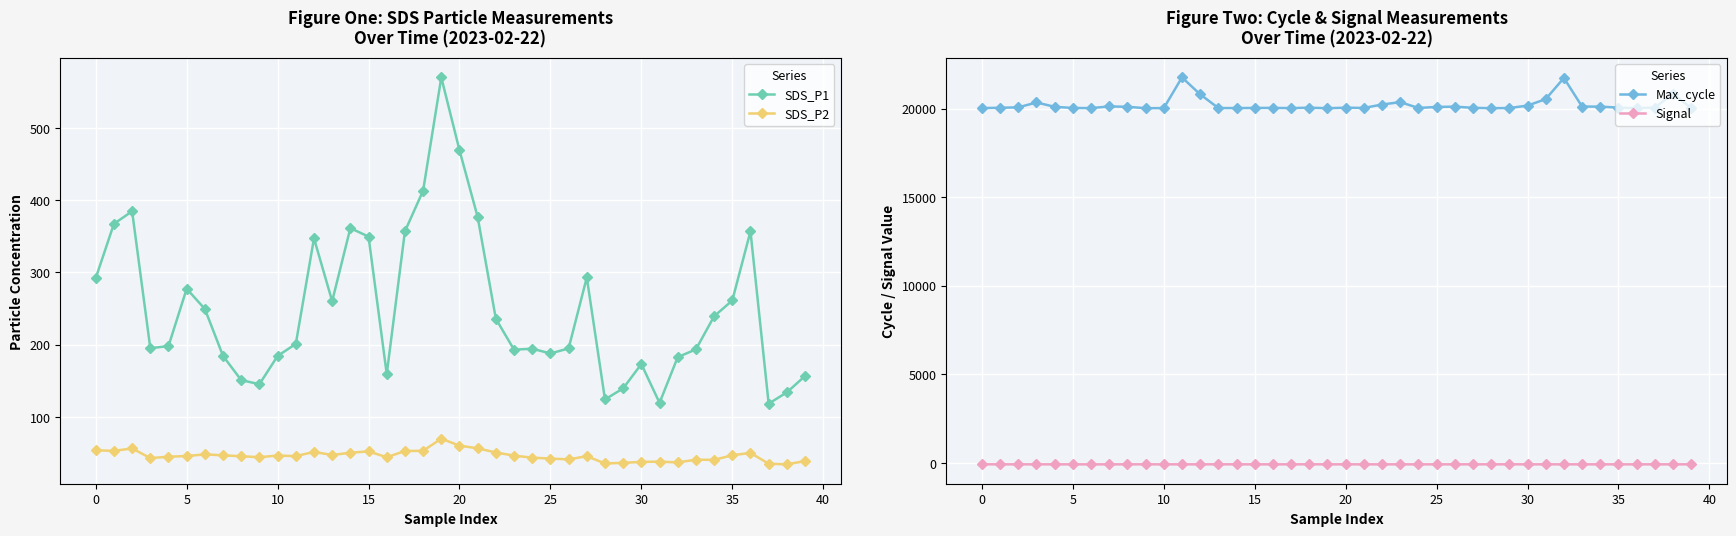

Rank the series at 34 from highest to lowest value.

Max_cycle, SDS_P1, SDS_P2, Signal